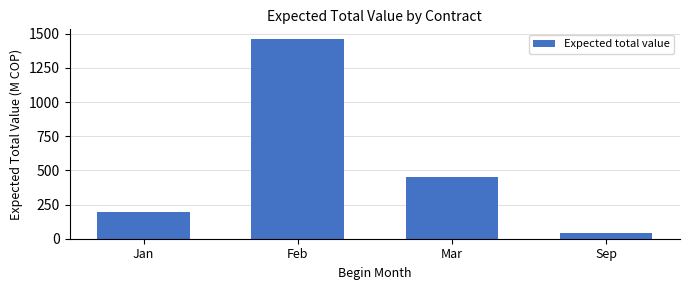

Read the value at Jan.

195.7